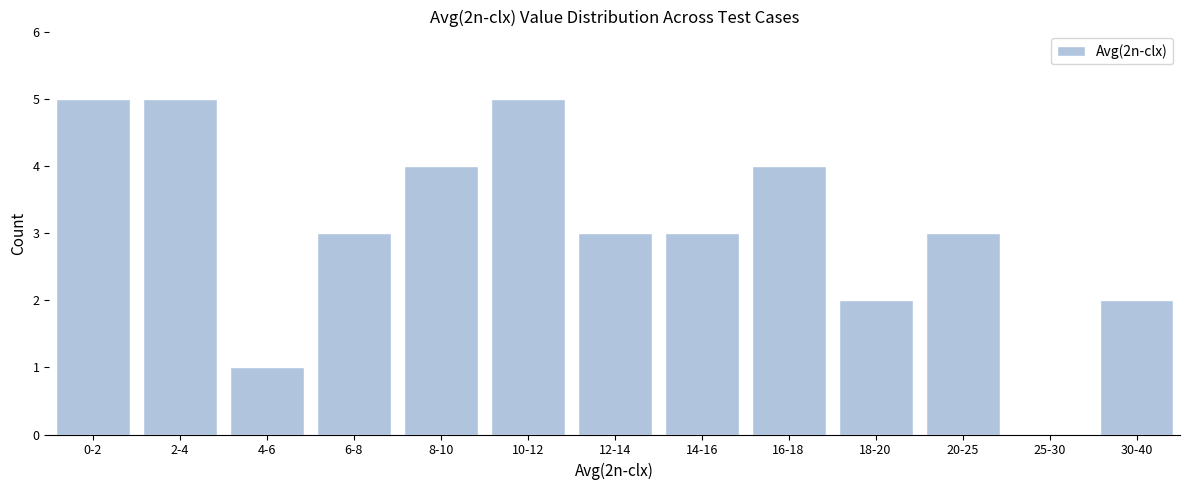

Reading right to left, list all the values displayed in this chart.

30-40=2	25-30=0	20-25=3	18-20=2	16-18=4	14-16=3	12-14=3	10-12=5	8-10=4	6-8=3	4-6=1	2-4=5	0-2=5